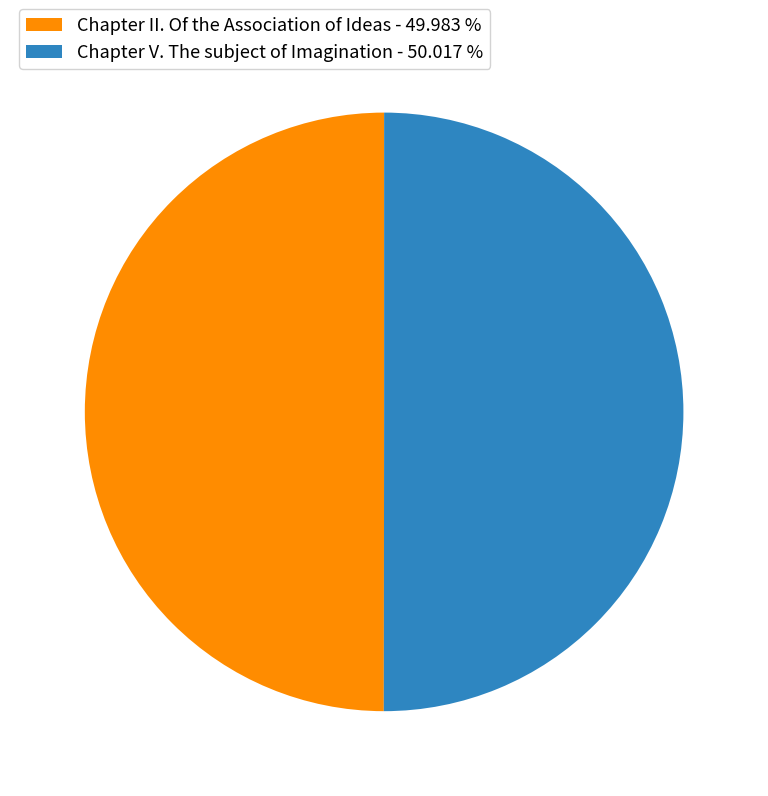

Approximately how many times larger is the value at Chapter V. The subject of Imagination - 50.017 % compared to Chapter II. Of the Association of Ideas - 49.983 %?

1.0